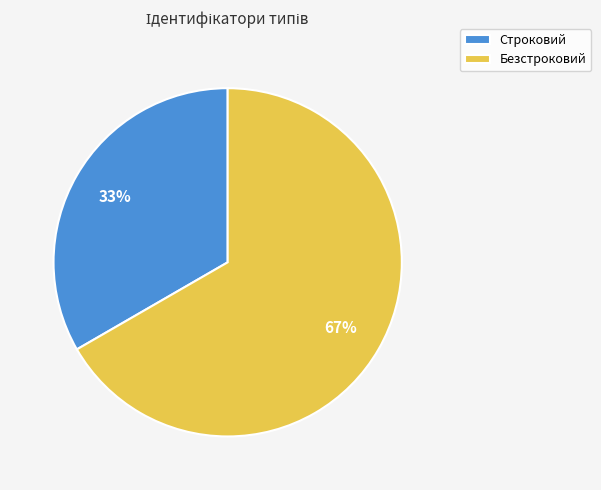

Is the sum of Строковий and Безстроковий greater than half?

Yes